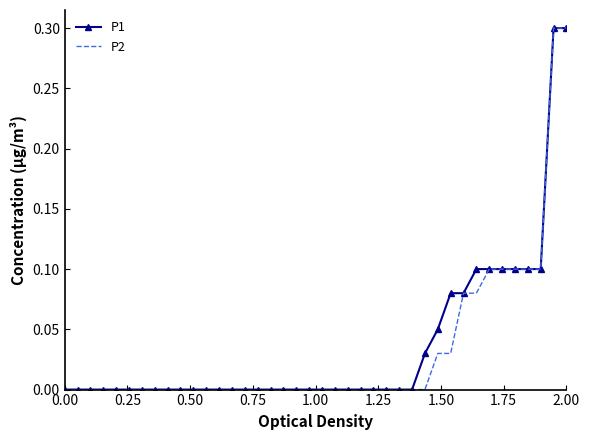

What is the greatest value displayed?

0.3